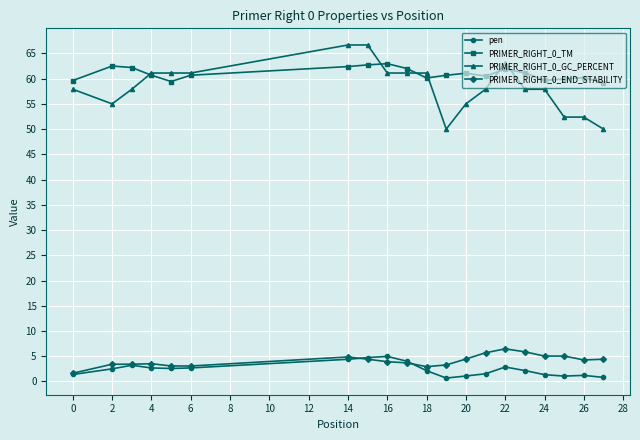

What is the value of the PRIMER_RIGHT_0_GC_PERCENT point at the 20th from the left?

50.0